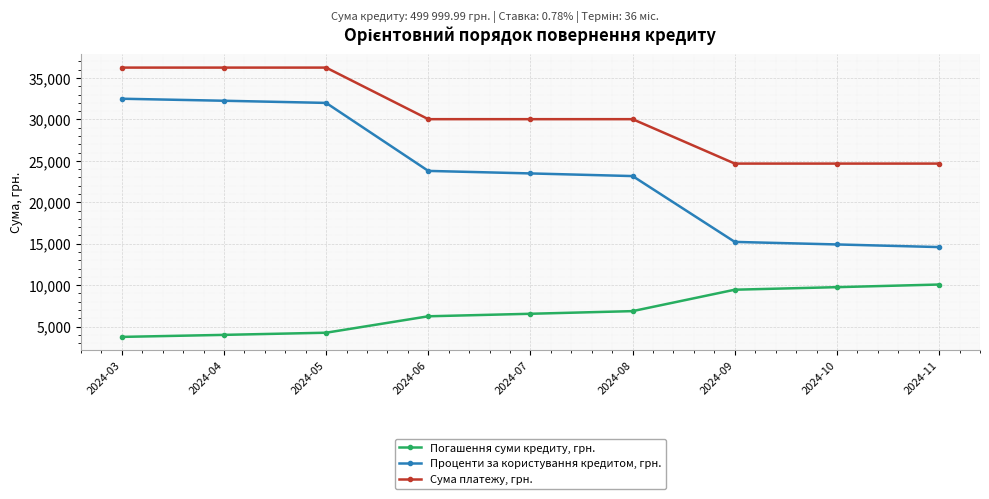

At how many categories does at least one series exceed 17520?

9